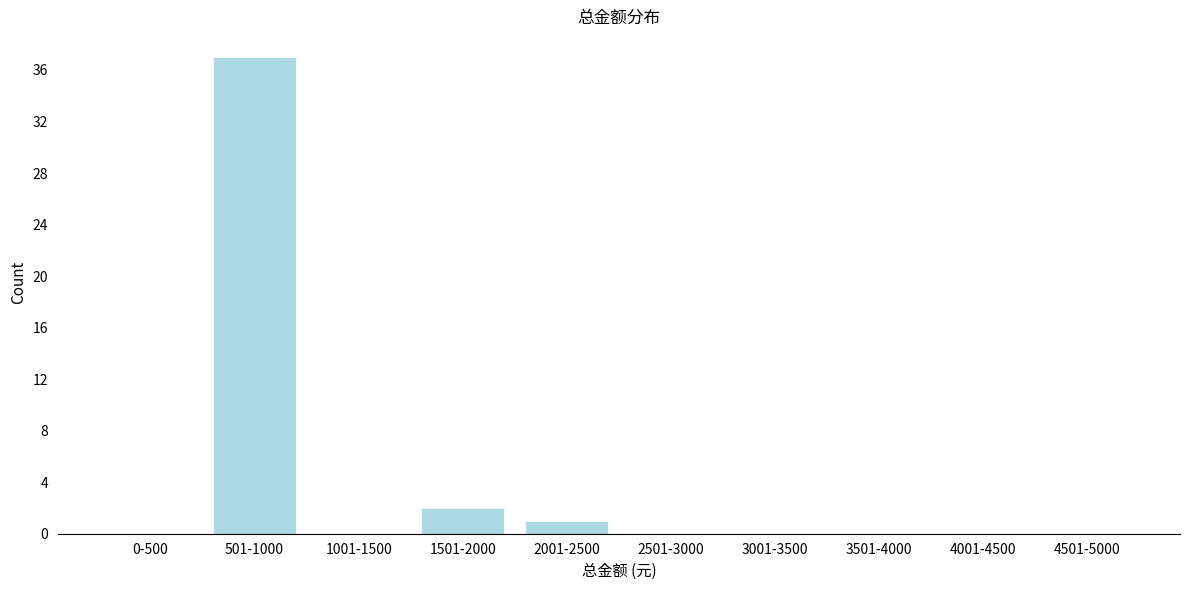

Reading right to left, transcribe all the data shown in this chart.

4501-5000=0	4001-4500=0	3501-4000=0	3001-3500=0	2501-3000=0	2001-2500=1	1501-2000=2	1001-1500=0	501-1000=37	0-500=0